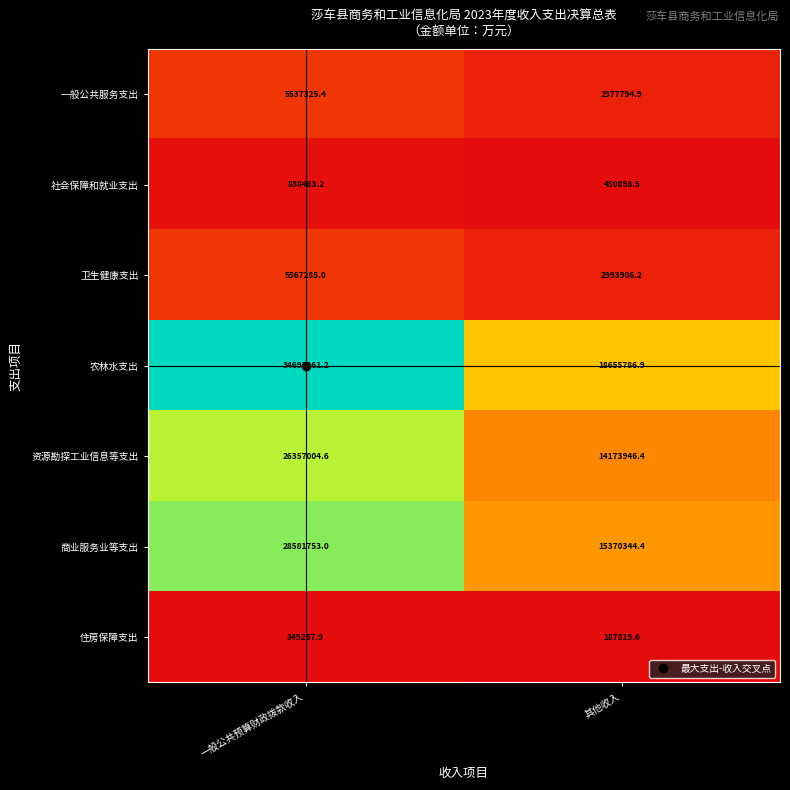

What is the spread (max minus min) of values at 其他收入?

18467967.3